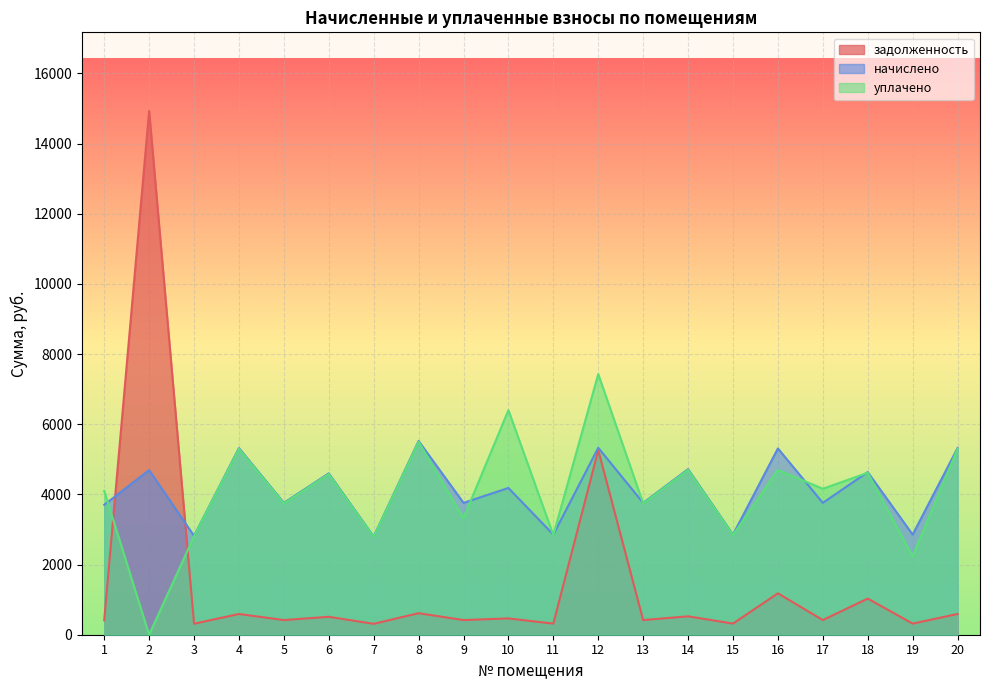

What is the difference between the maximum and minimum values in the уплачено series?

7428.7